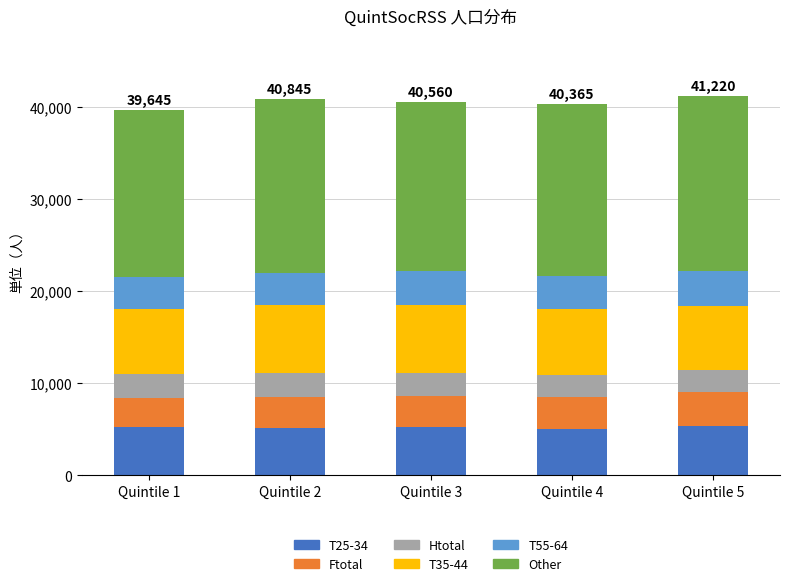

Is it true that T25-34 equals 3052 at Quintile 3?

False